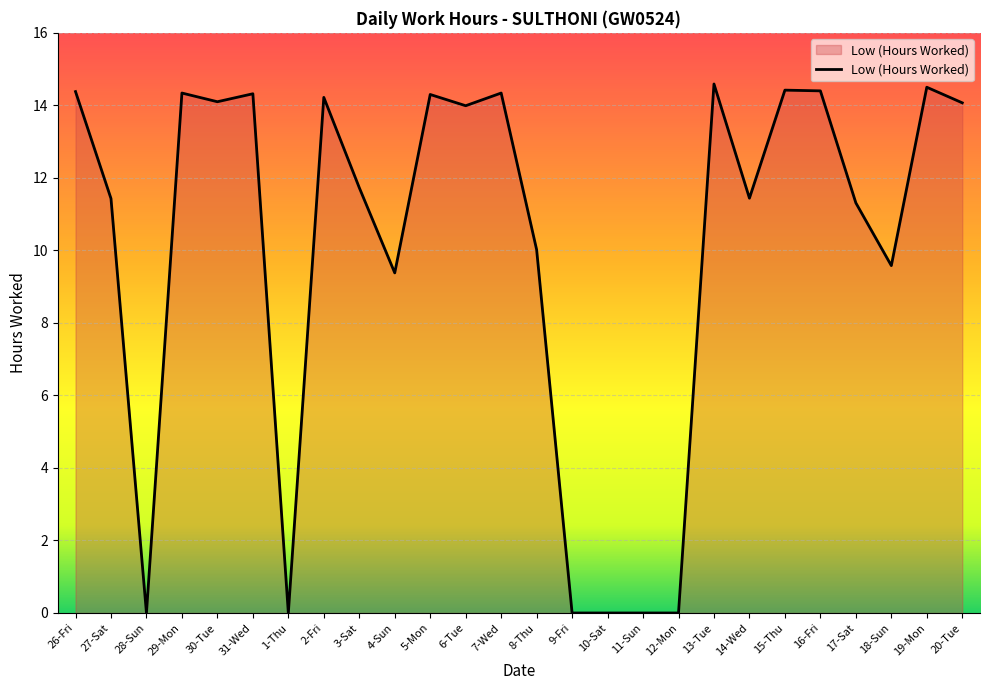

Approximately how many times larger is the value at 15-Thu compared to 13-Tue?

1.0